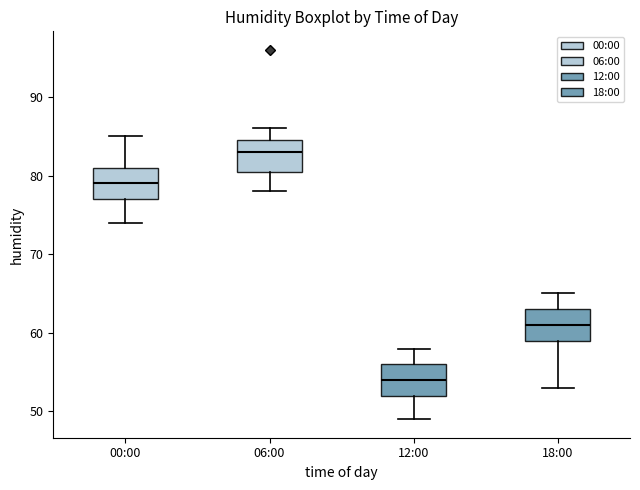

Which box's median line is the lowest?

12:00